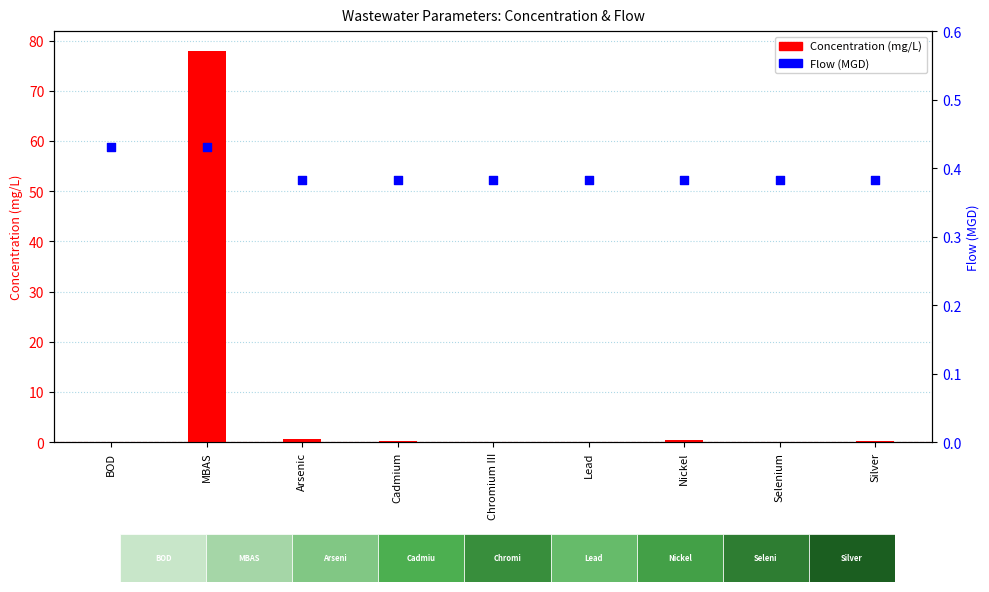

What are all the series names shown in the legend?

Concentration (mg/L), Flow (MGD)